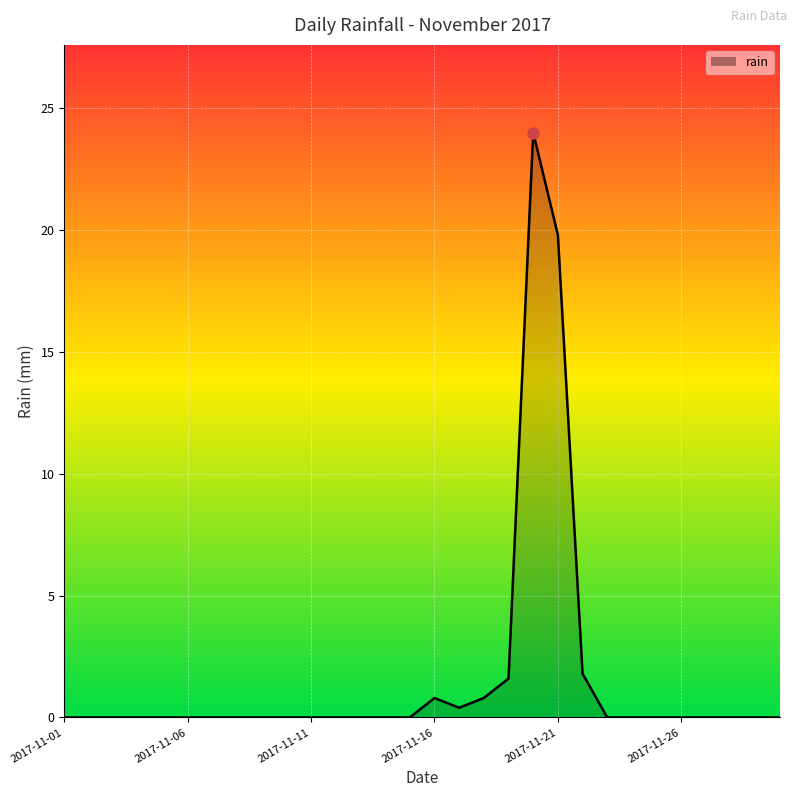

What is the greatest value displayed?

24.0